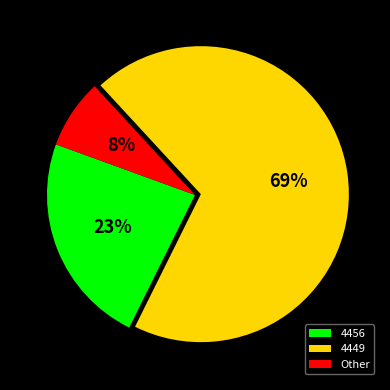

True or false: 4456 accounts for 31% of the total.

False